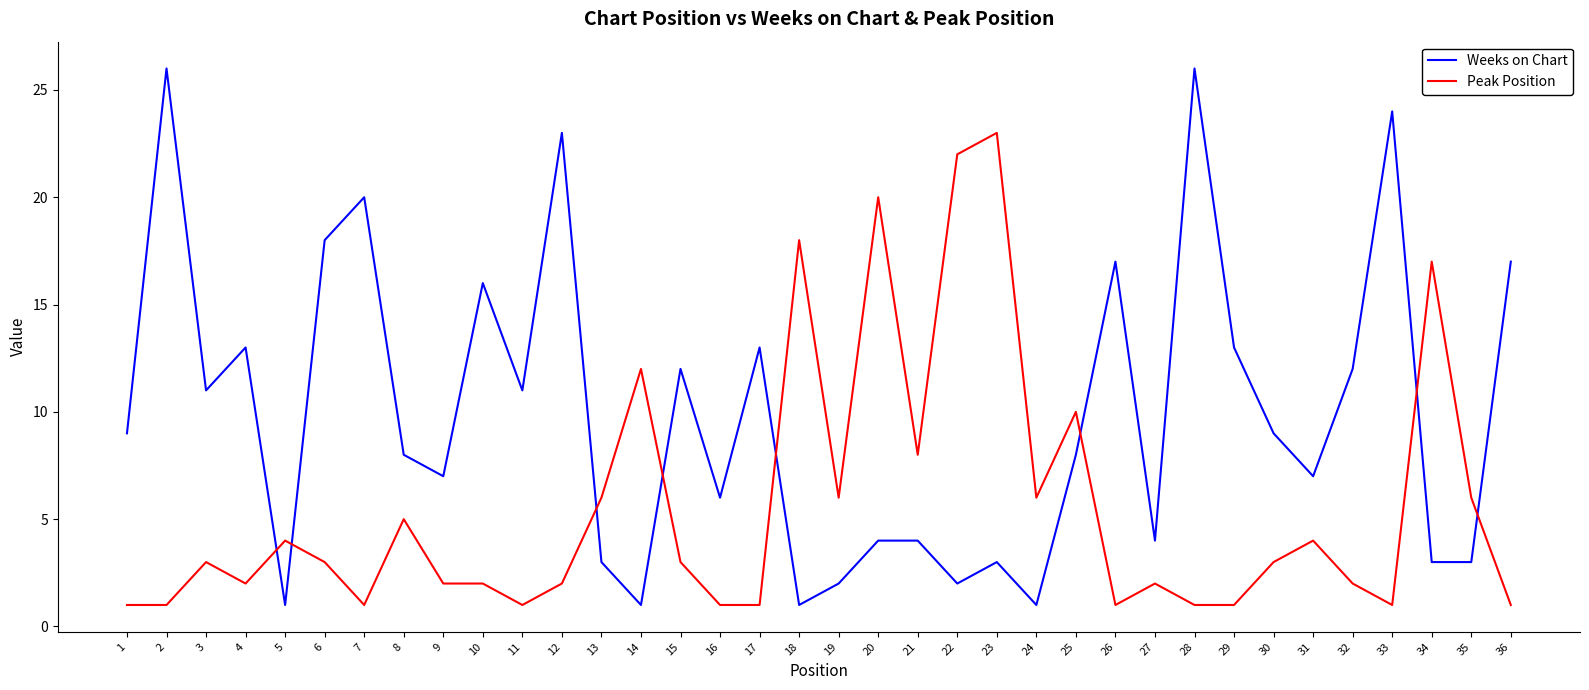

Where is the first local maximum for Weeks on Chart?

2